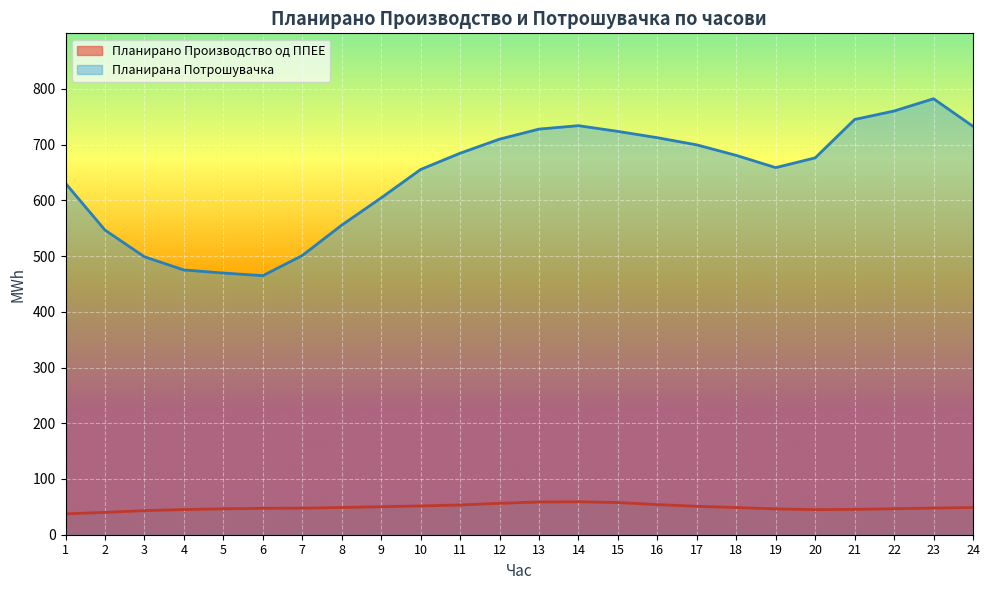

How many interior local peaks does the Планирано Производство од ППЕЕ series have?

1